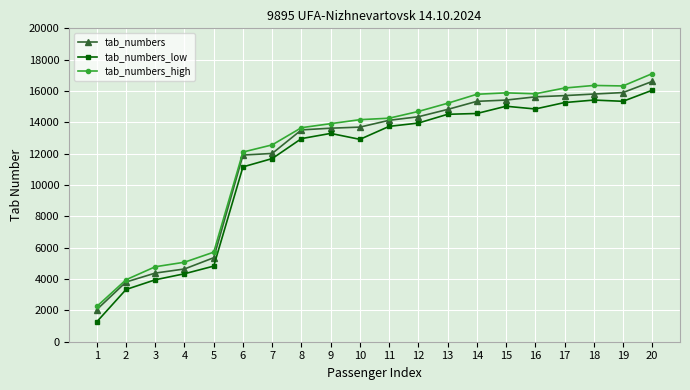

True or false: tab_numbers_high and tab_numbers_low cross at least once.

False